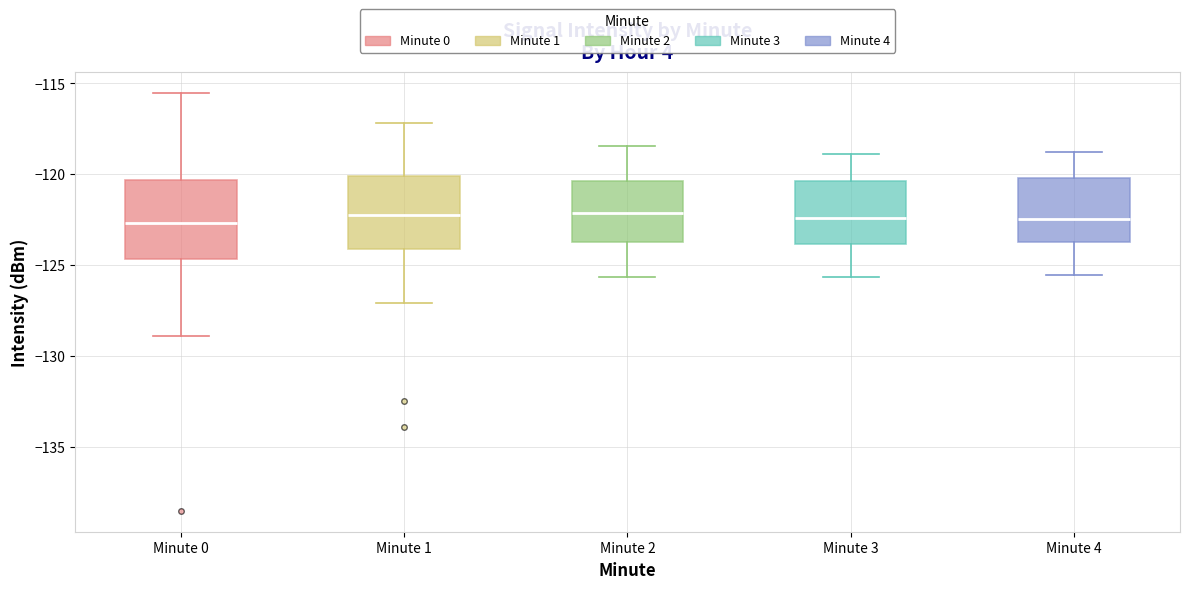

Reading left to right, transcribe this box plot: for each box, give where its median line is, the range the box spans, and where its two whiskers end, as read against the y-axis. The values are not printed on the chart, so give them approximately, as read against the axis.

Minute 0: median -122.5, box -124.5 to -120.5, whiskers -129.0 to -115.5
Minute 1: median -122.0, box -124.0 to -120.0, whiskers -127.0 to -117.0
Minute 2: median -122.0, box -123.5 to -120.5, whiskers -125.5 to -118.5
Minute 3: median -122.5, box -124.0 to -120.5, whiskers -125.5 to -119.0
Minute 4: median -122.5, box -124.0 to -120.0, whiskers -125.5 to -119.0